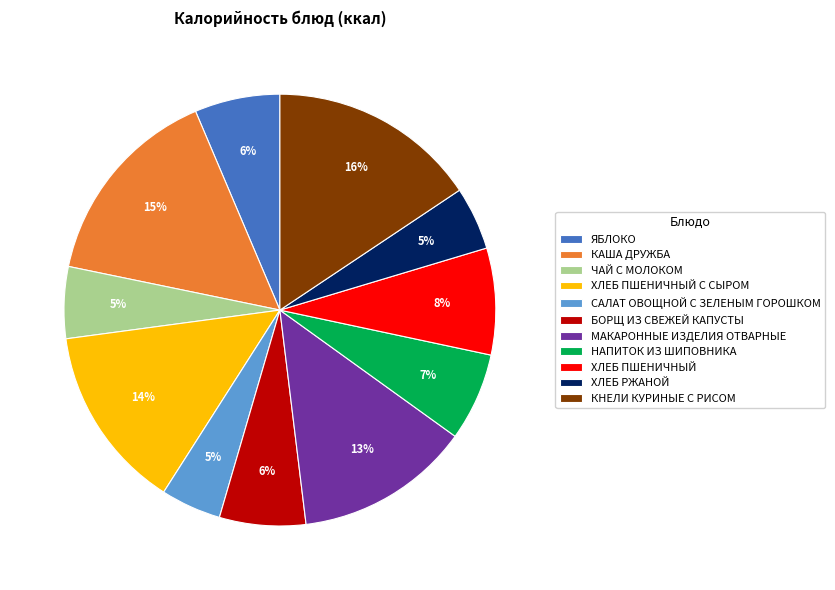

To the nearest percent, what percentage of the pie is ЯБЛОКО?

6%